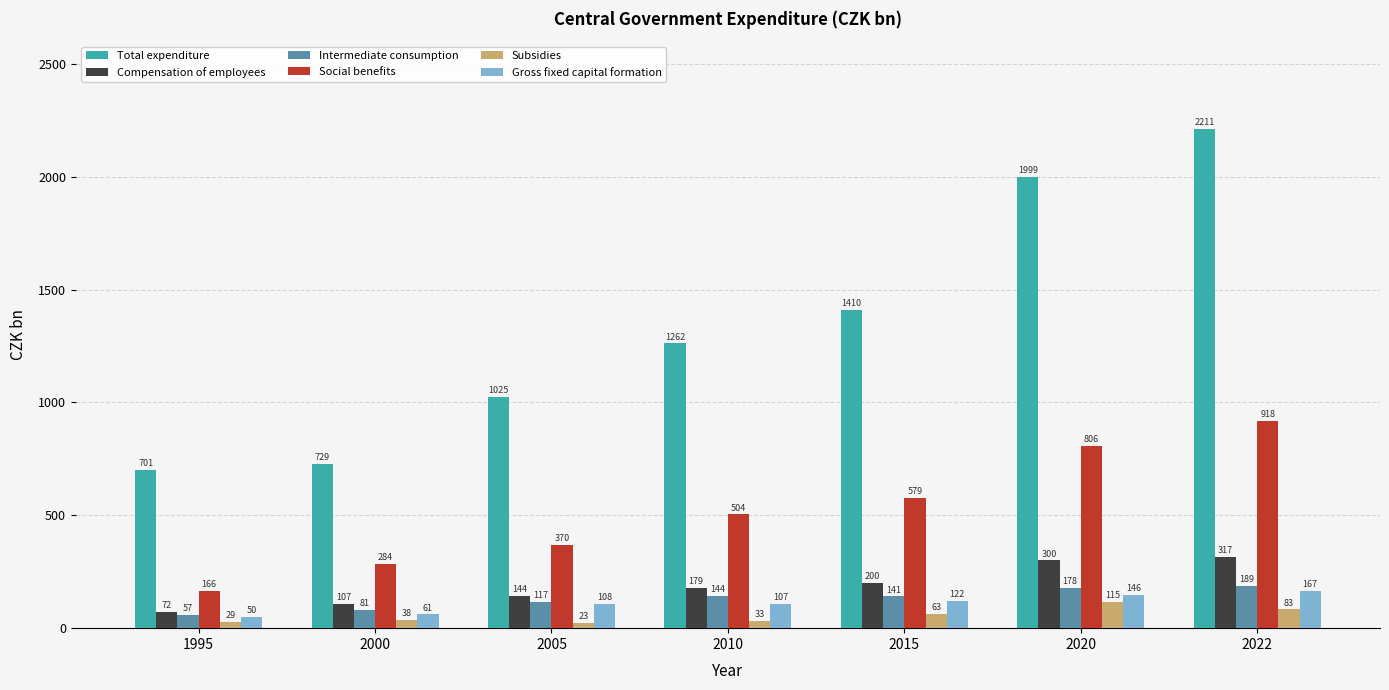

The Total expenditure series shows 348.9 at 2010. True or false?

False